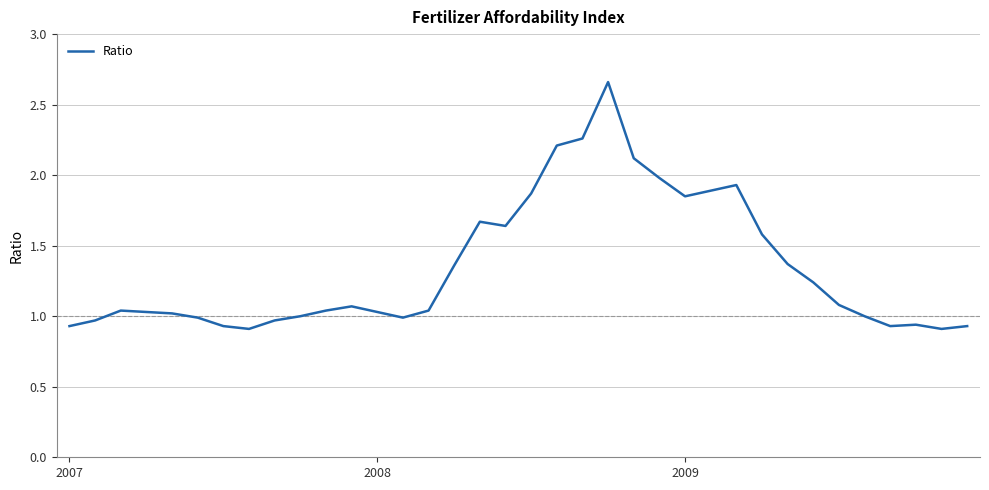

What is the difference between the maximum and minimum values?

1.8